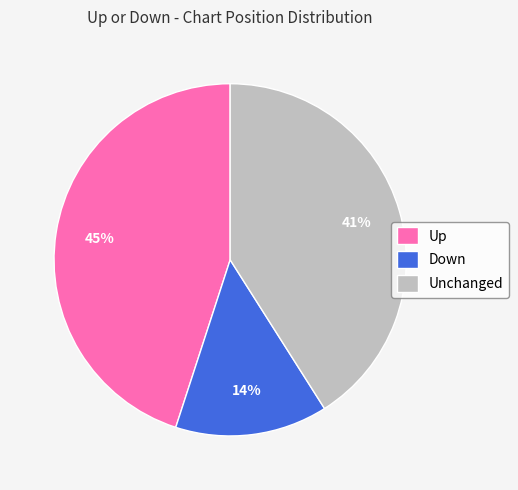

Rank the categories by value from highest to lowest.

Up, Unchanged, Down